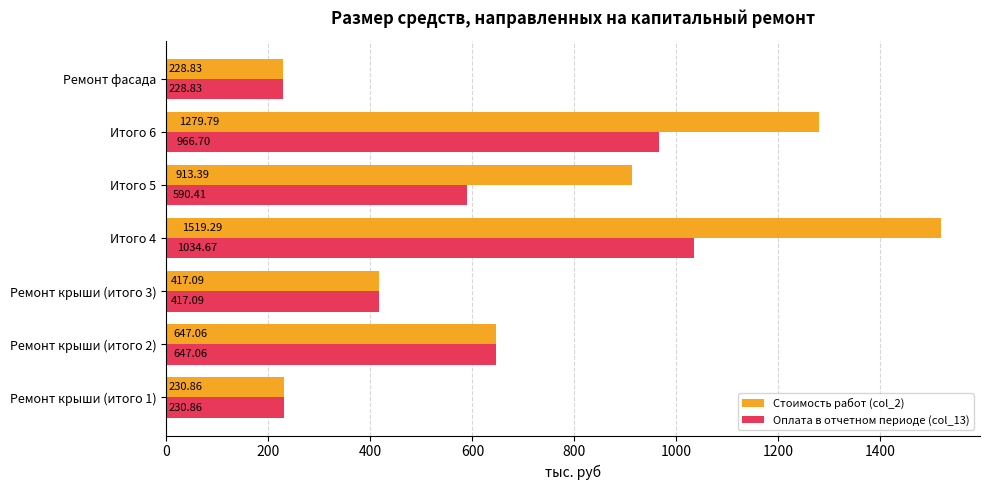

Rank the categories by Оплата в отчетном периоде (col_13) value from lowest to highest.

Ремонт фасада, Ремонт крыши (итого 1), Ремонт крыши (итого 3), Итого 5, Ремонт крыши (итого 2), Итого 6, Итого 4